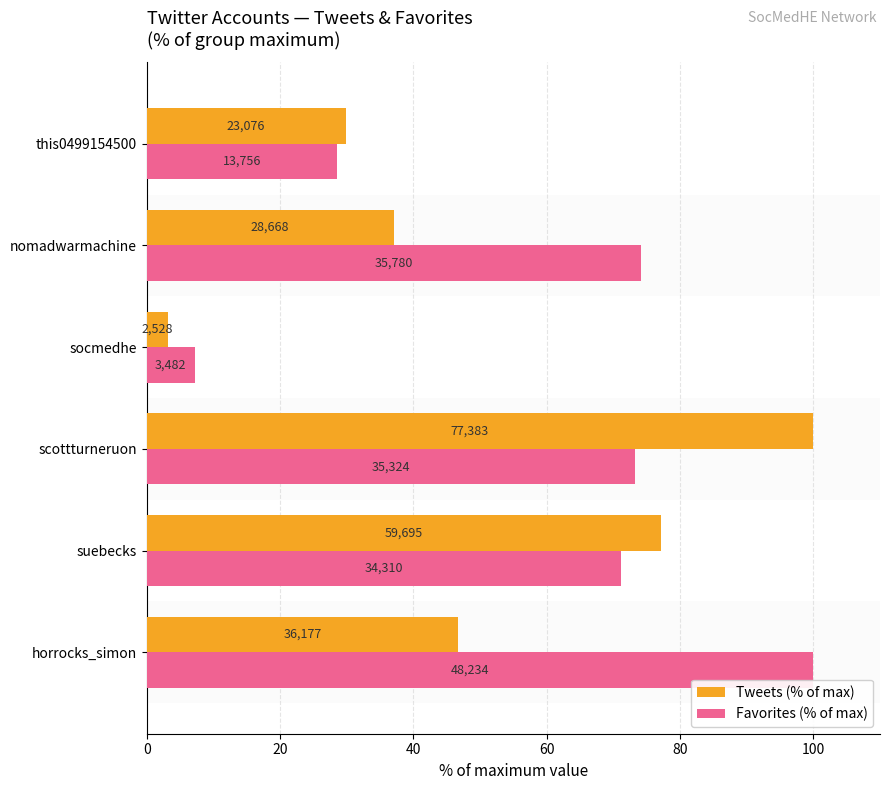

What is the maximum value for Tweets (% of max)?

100.0